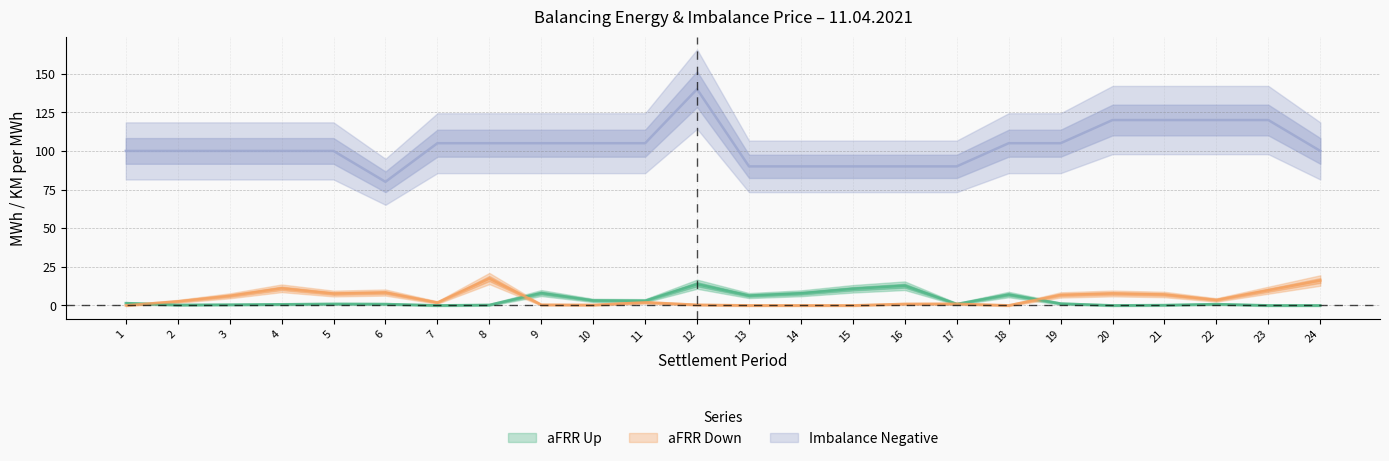

Rank the series at 13 from lowest to highest value.

aFRR Down, aFRR Up, Imbalance Negative